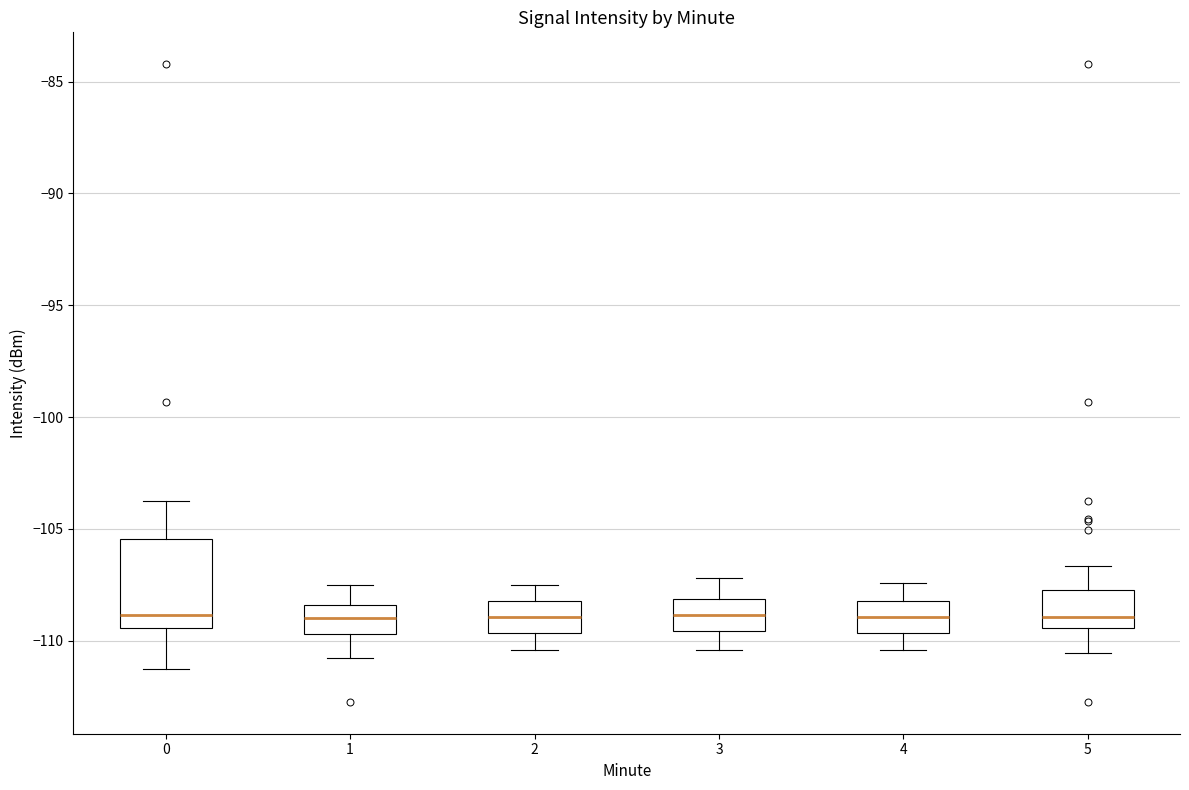

Which box is the tallest, from its lower edge to its upper edge?

0